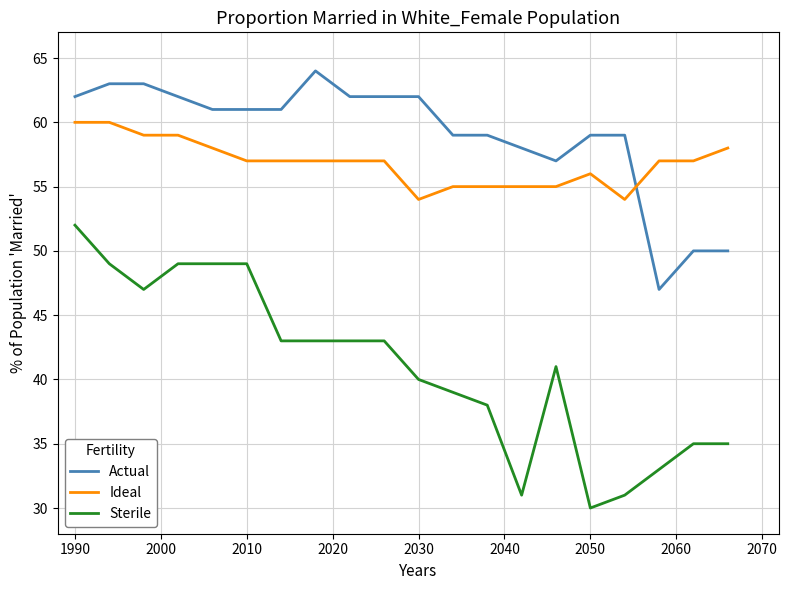

How many intersections are there between Actual and Ideal?

1